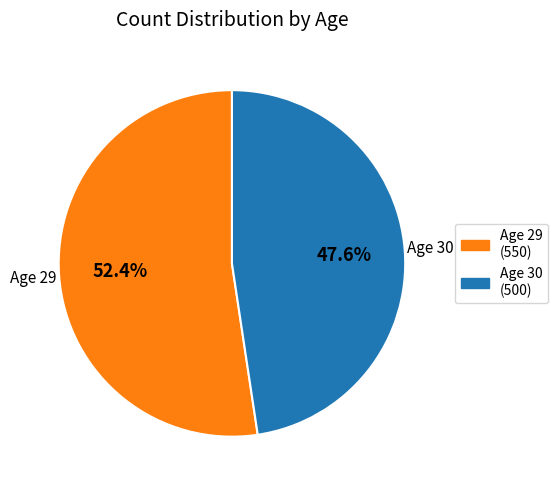

Is there any slice that represents more than half of the pie?

Yes